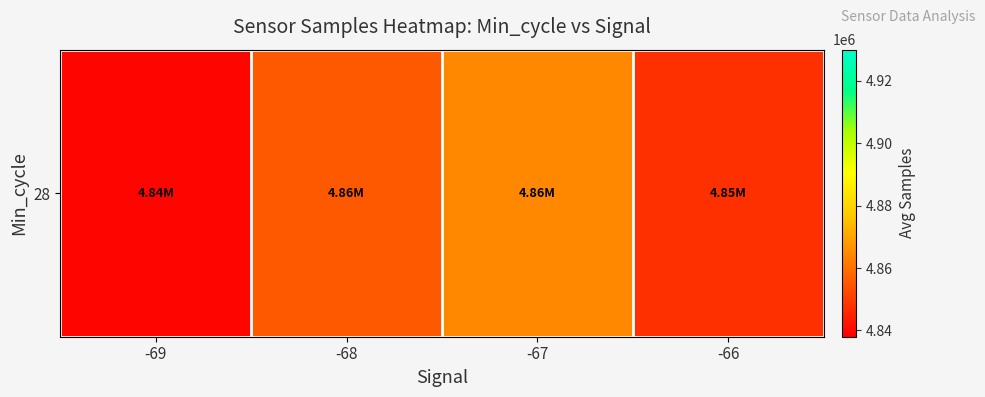

What is the ratio of the value at -68 to the value at -67?

1.0